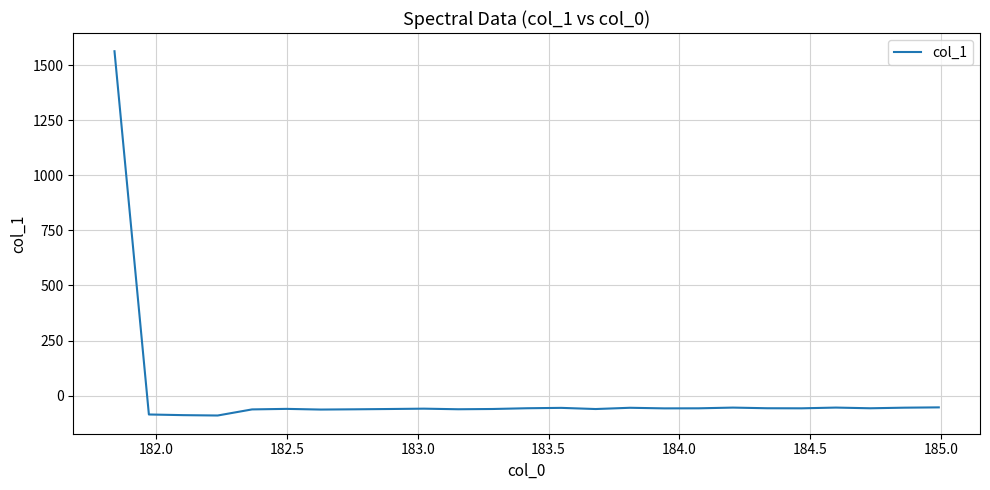

What is the minimum value shown in the chart?

-89.7